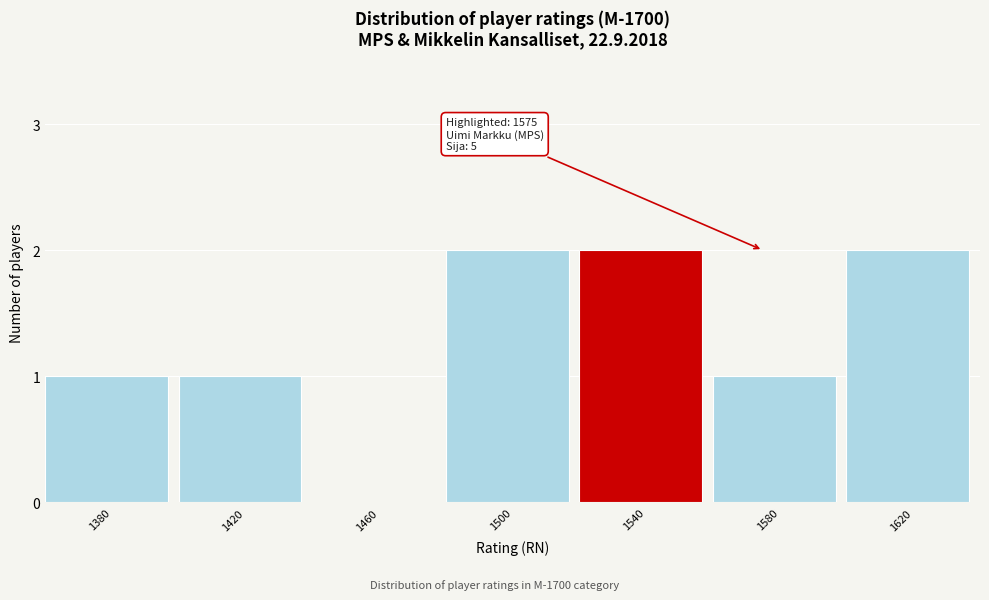

Reading left to right, what are all the values shown in this chart?

1380=1	1420=1	1460=0	1500=2	1540=2	1580=1	1620=2